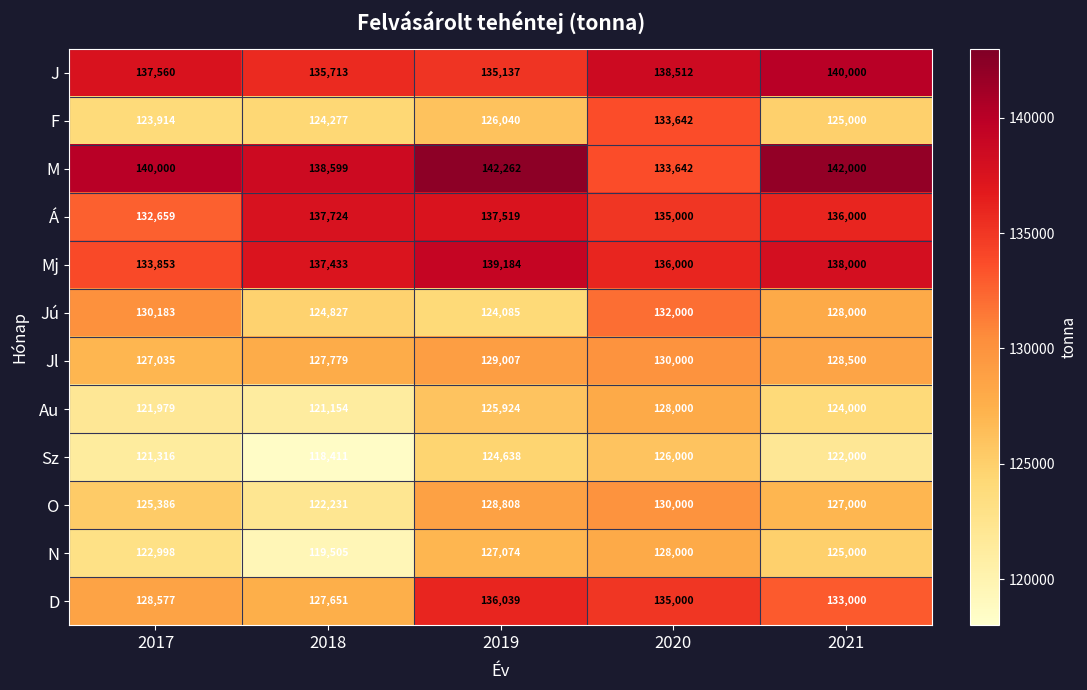

At how many categories does at least one series exceed 130101?

5